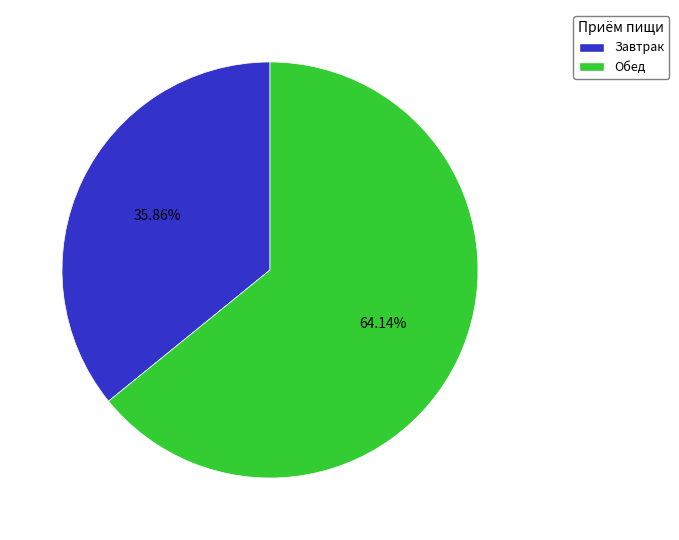

What is the smallest slice in the pie chart?

Завтрак